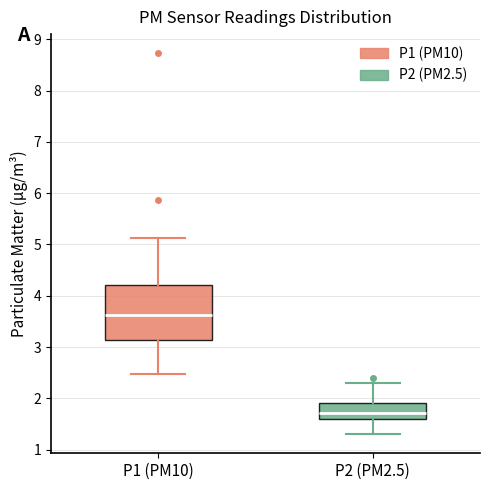

Which box has the lowest median line?

P2 (PM2.5)